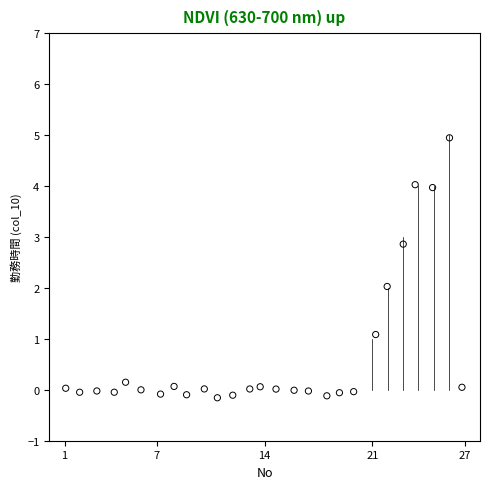

What is the range of X values (max minus min)?

25.8